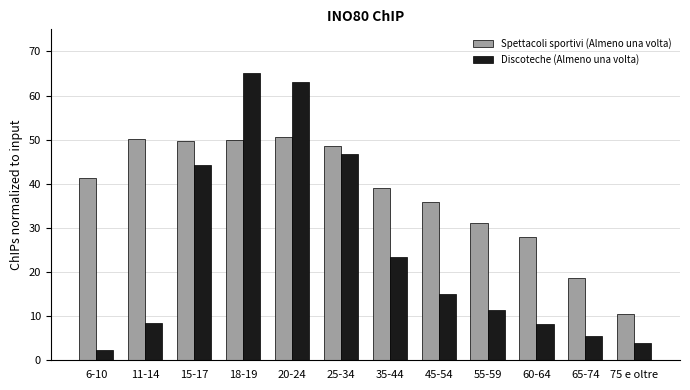

What is the maximum value shown in the chart?

65.0